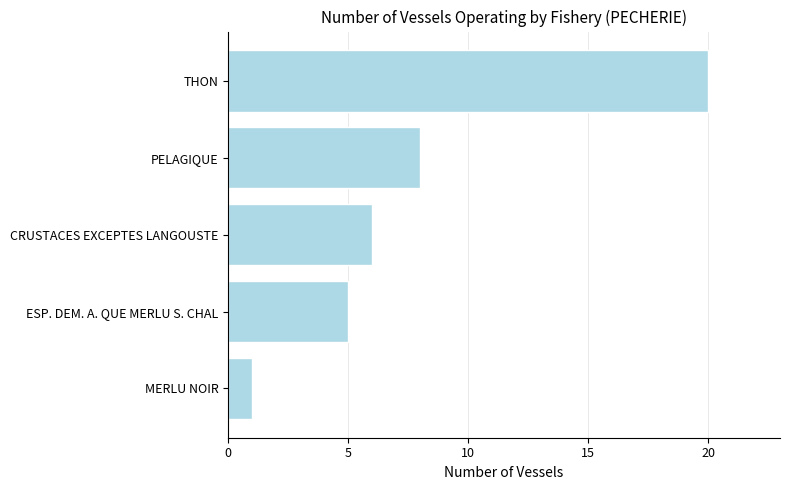

What is the average value?

8